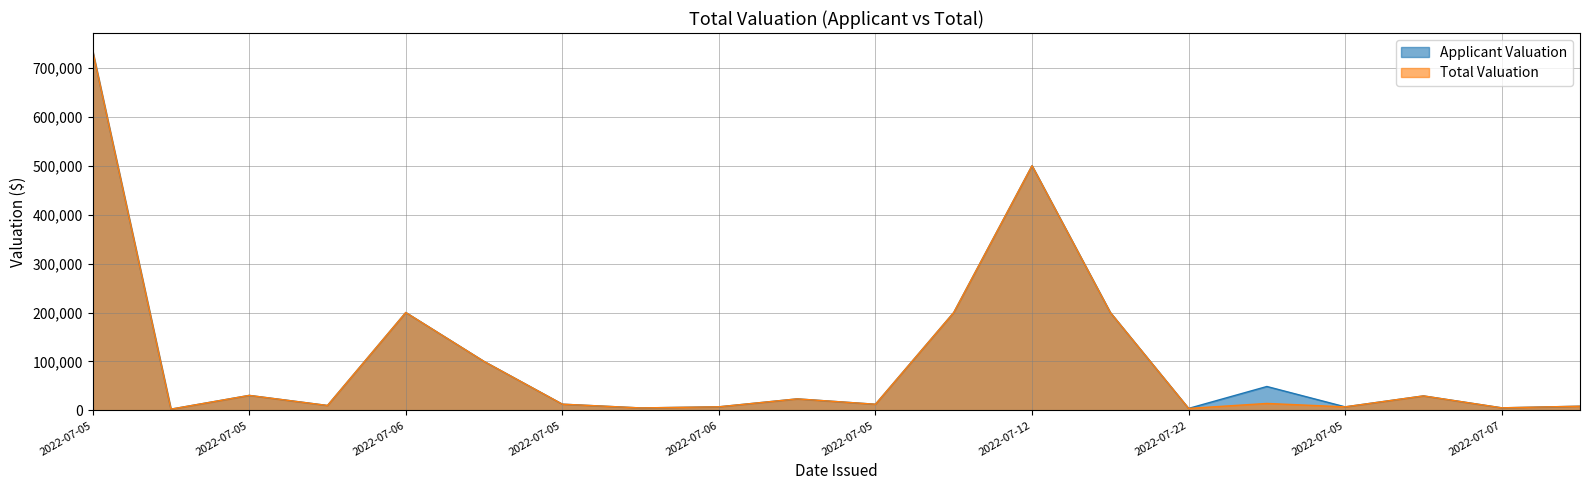

Is it true that Total Valuation equals 5541 at 2022-07-11?

False